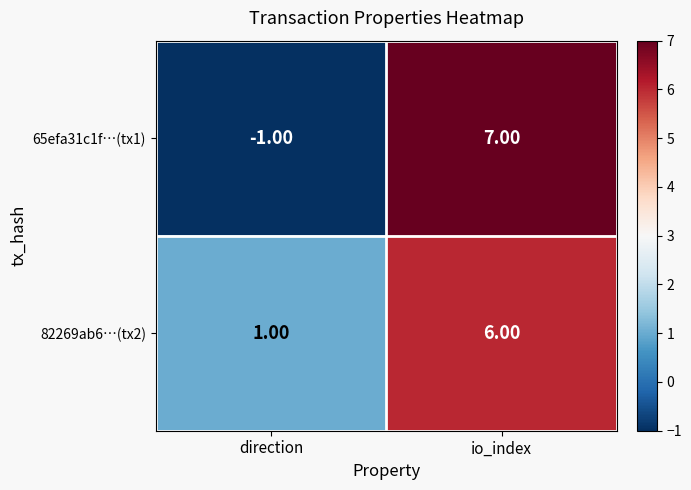

Rank the series by their average value, from highest to lowest.

82269ab6…(tx2), 65efa31c1f…(tx1)